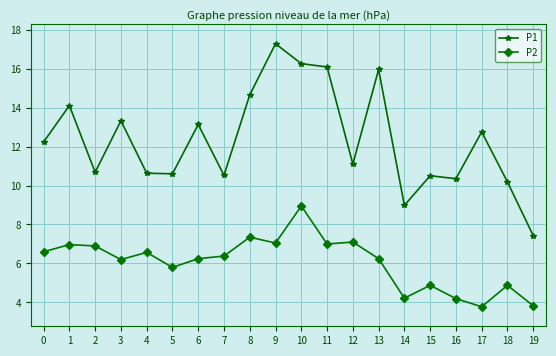

What is the approximate value of P2 at 5?

5.8